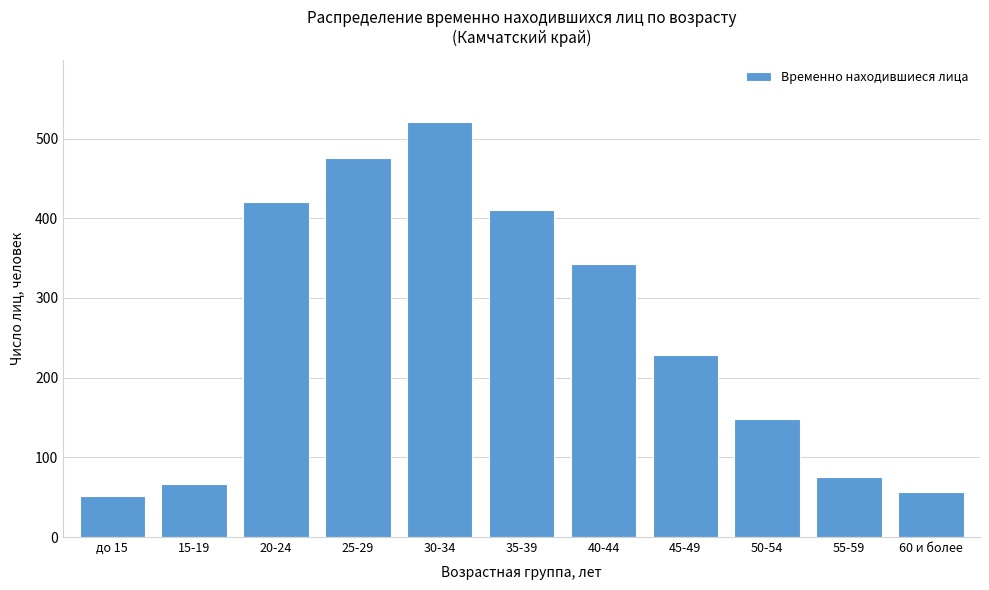

Reading left to right, extract all data points from this chart.

до 15=52	15-19=66	20-24=421	25-29=476	30-34=521	35-39=410	40-44=343	45-49=229	50-54=148	55-59=75	60 и более=57